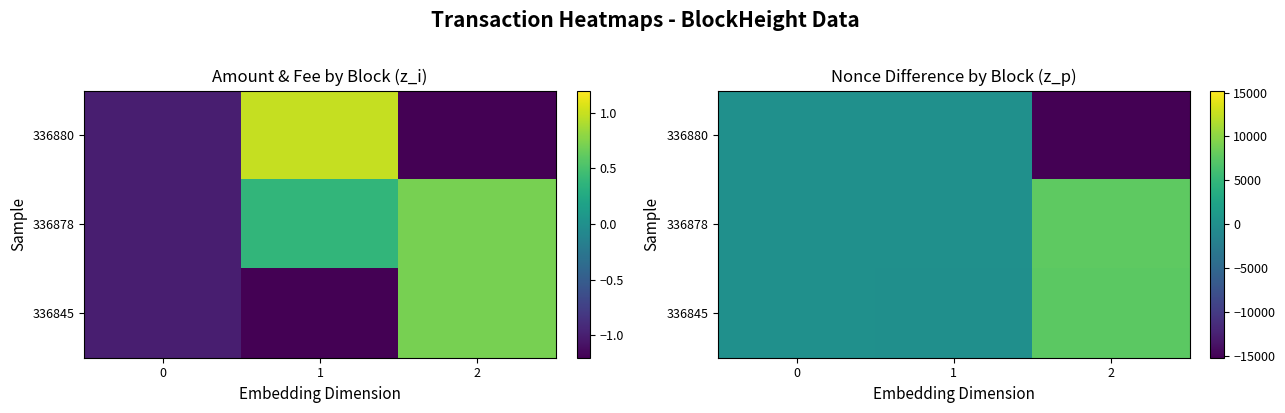

The value of 336880 at 0 is -0.0. True or false?

False